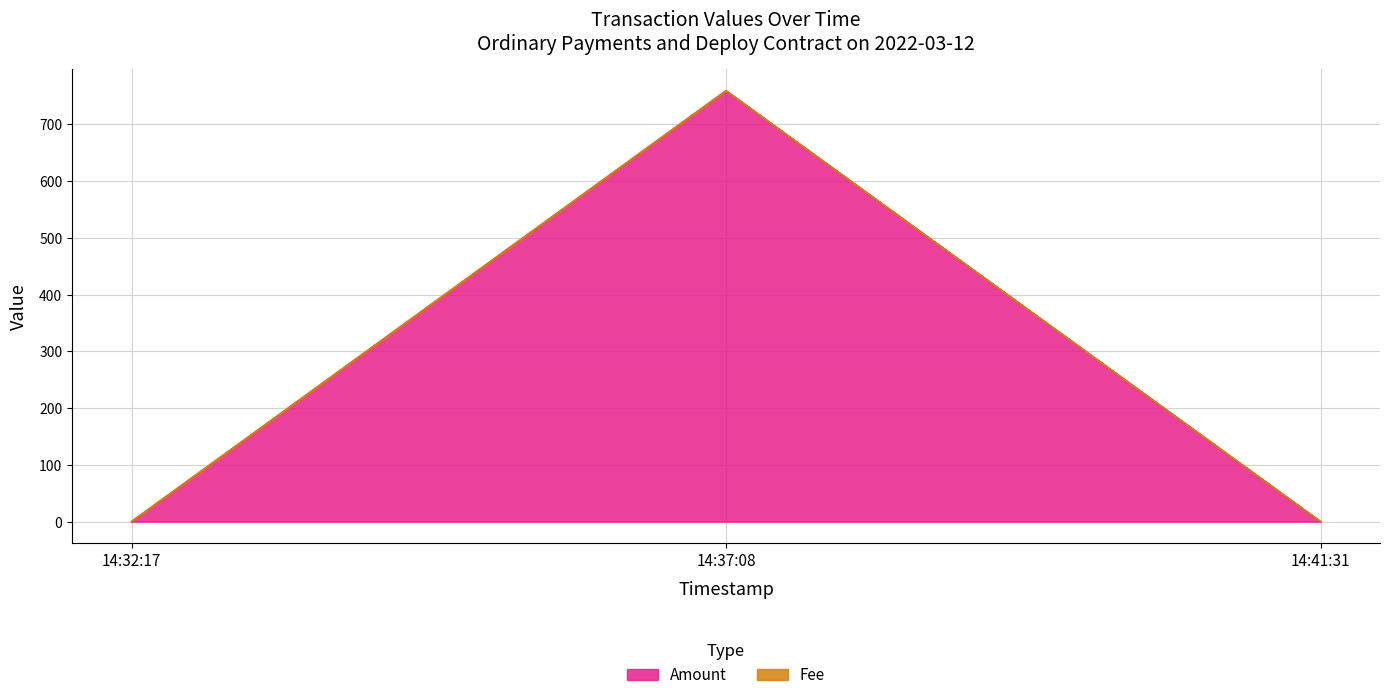

What is the highest value of the Amount series?

759.3